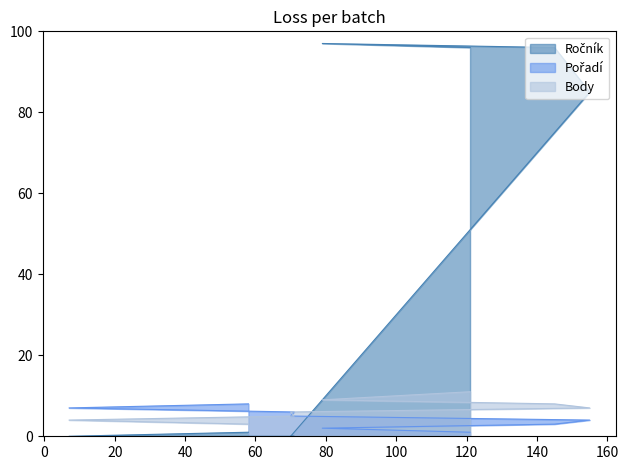

Reading left to right, transcribe all the data shown in this chart.

Ročník: 96	97	96	85	0	0	0	1
Pořadí: 1	2	3	4	5	6	7	8
Body: 11	9	8	7	6	5	4	3